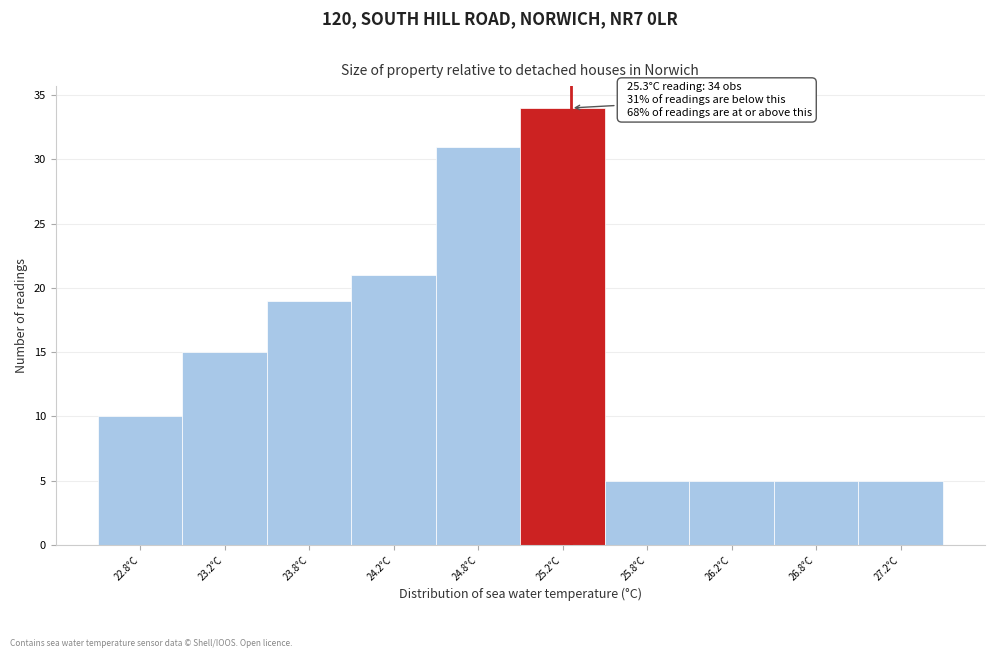

Which range on the x-axis has the tallest bar?

25.0 to 25.5